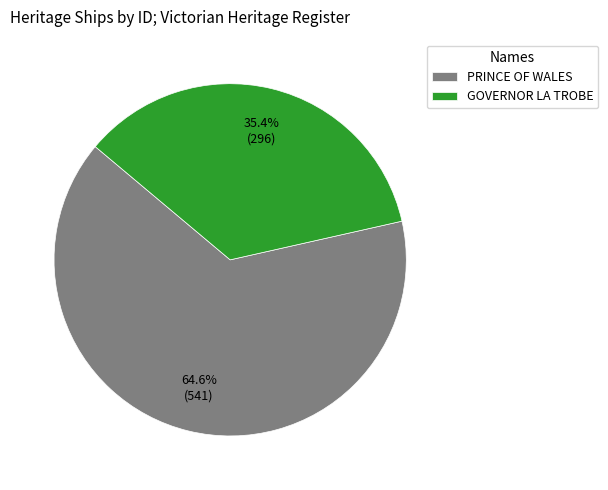

What percentage is NOT represented by GOVERNOR LA TROBE?

64.6%